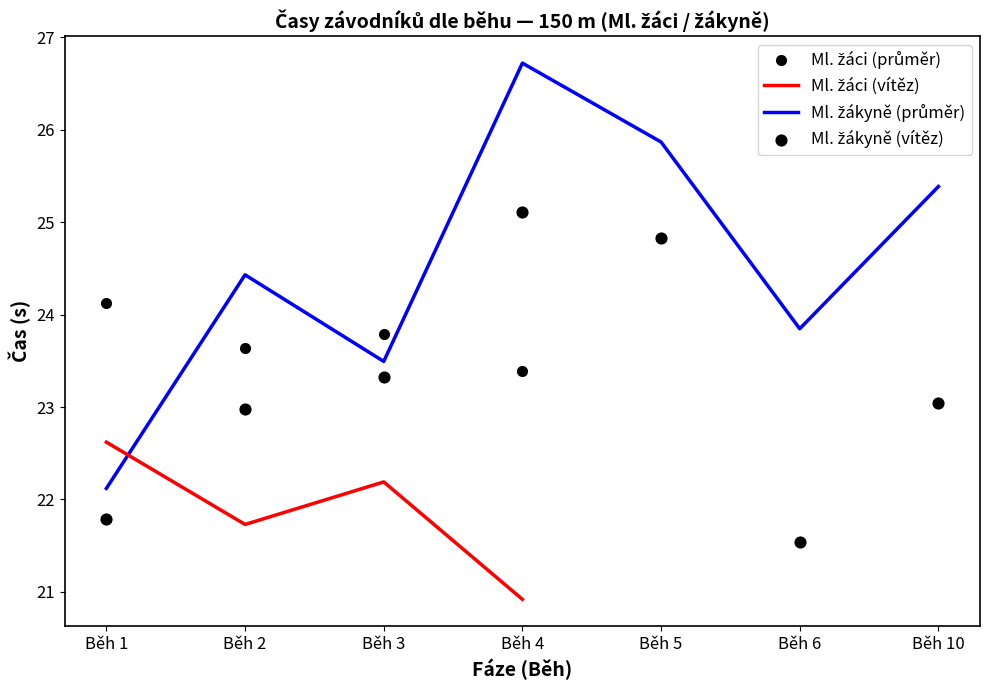

What is the total value across all series at Běh 4?

96.1